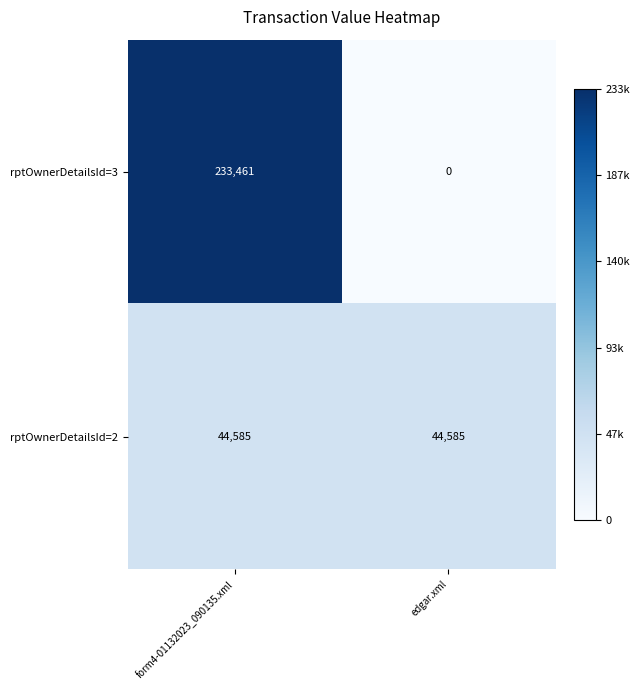

What is the difference between the maximum and minimum values in the rptOwnerDetailsId=3 series?

233461